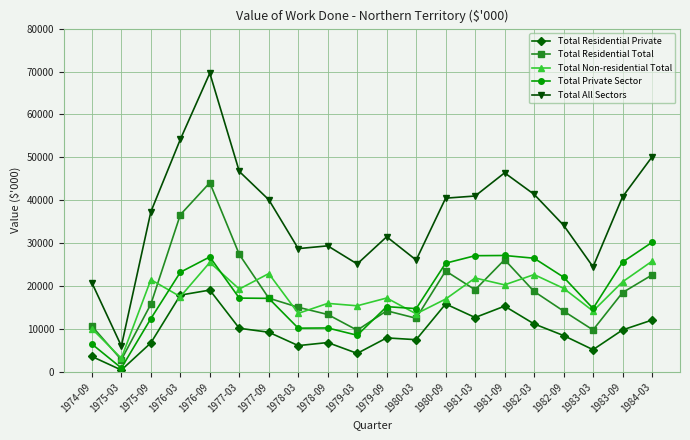

How many lines are shown in the chart?

5